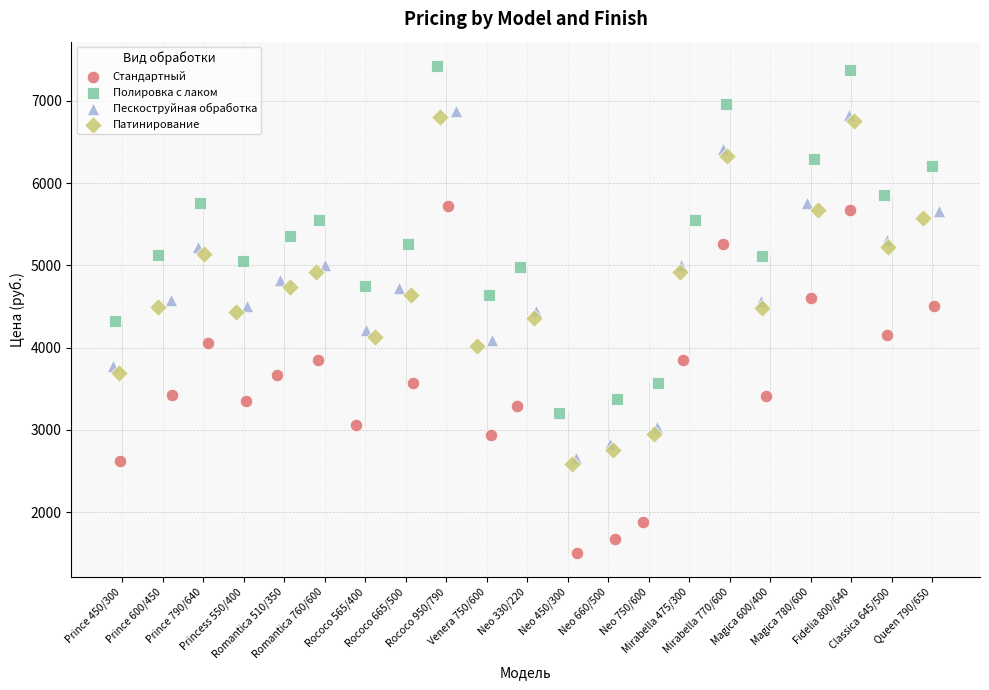

Which series contains the lowest Y value?

Стандартный